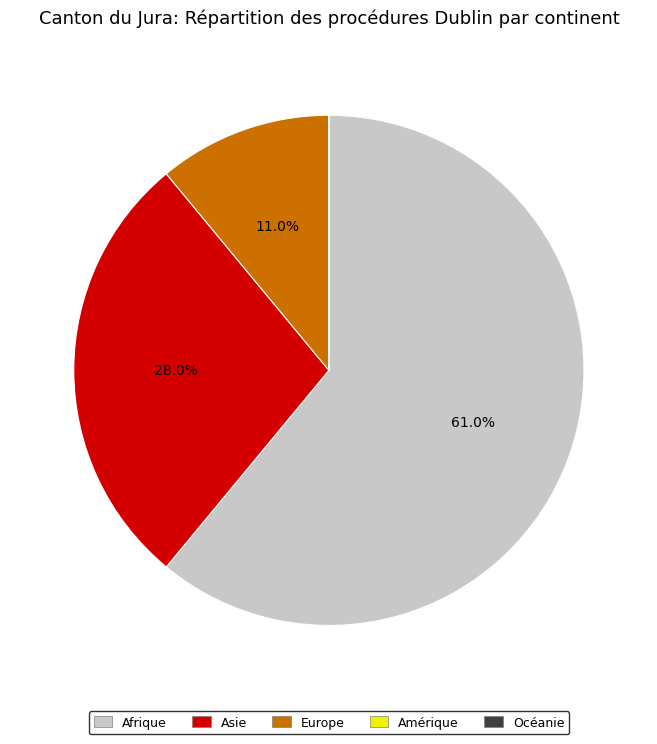

Is Afrique the majority of the pie?

Yes